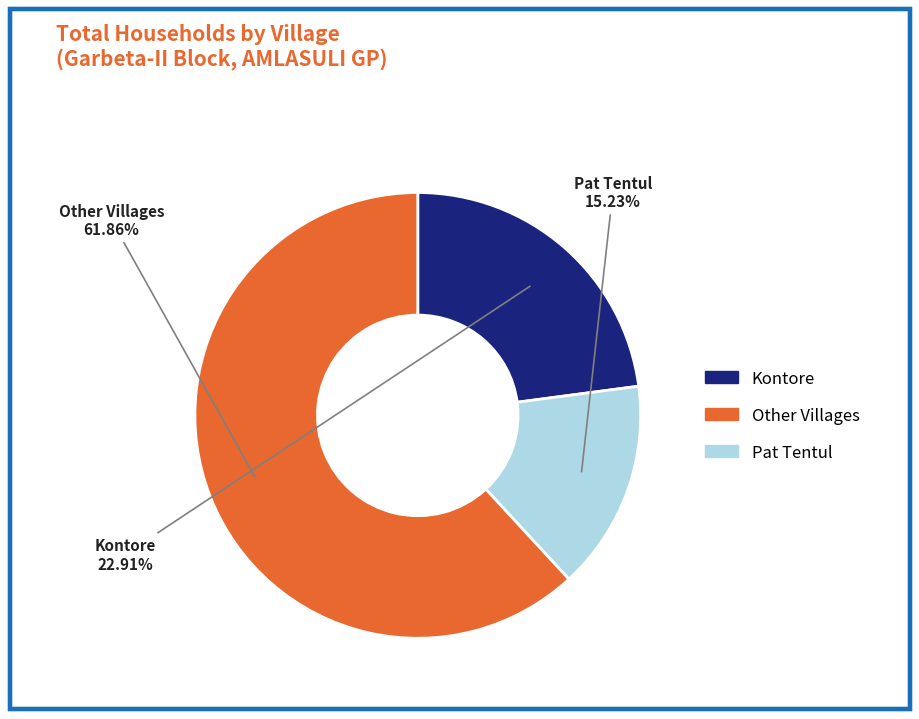

Does any single category account for the majority?

Yes